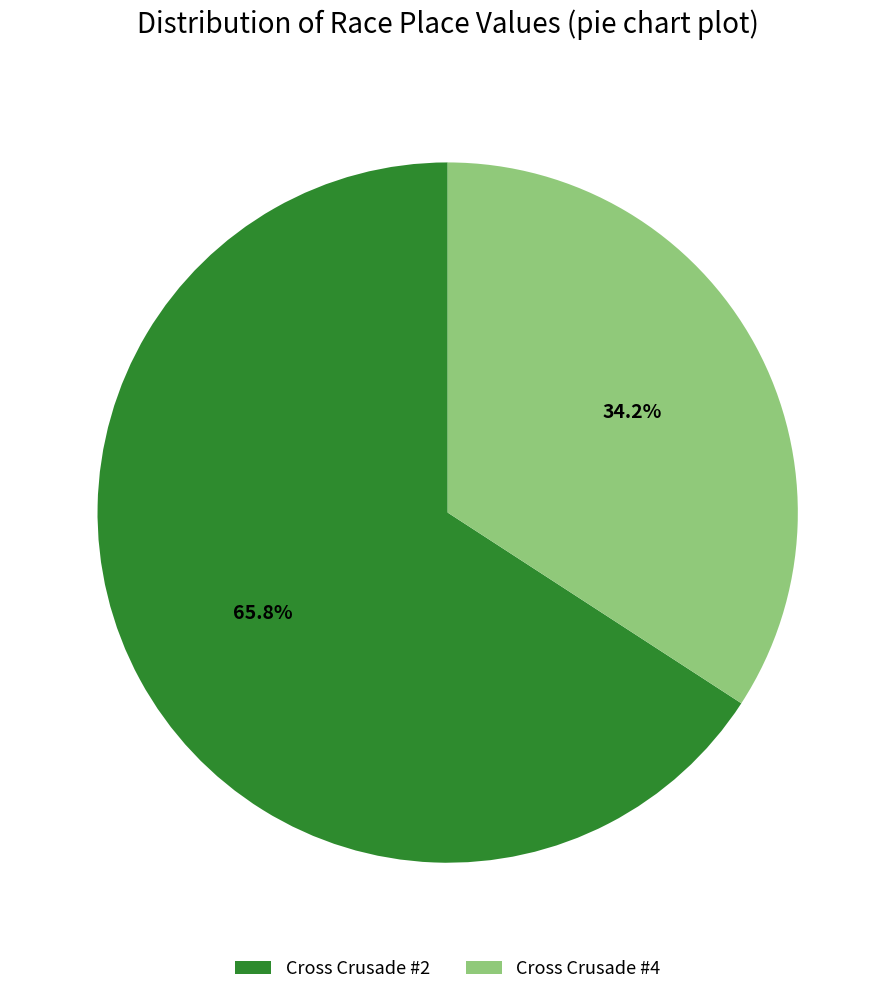

What percentage do Cross Crusade #2 and Cross Crusade #4 together represent?

100.0%